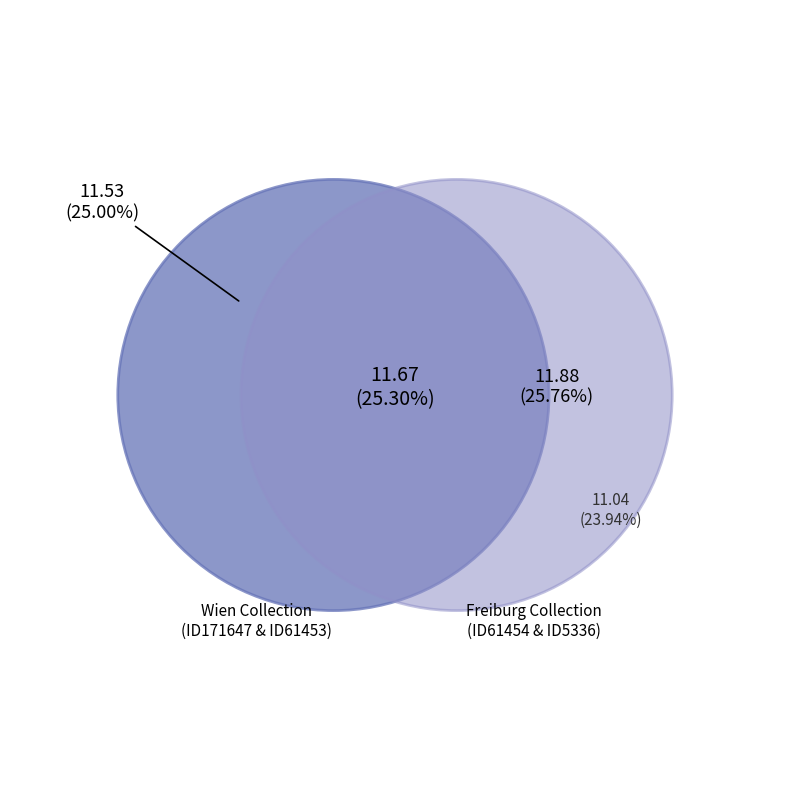

How many slices are in this pie chart?

4